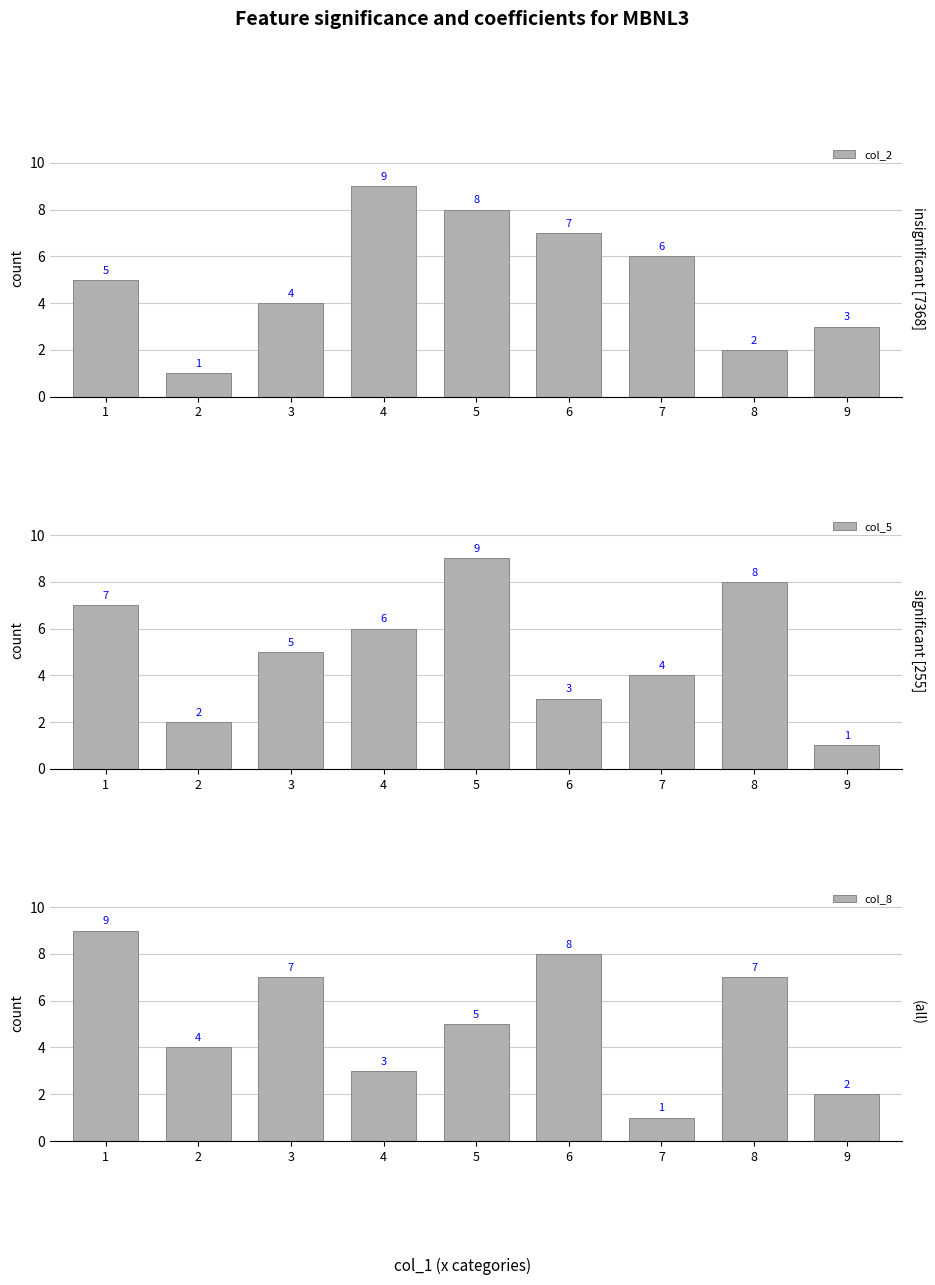

What is the difference between the second highest and minimum values in the col_8 series?

7